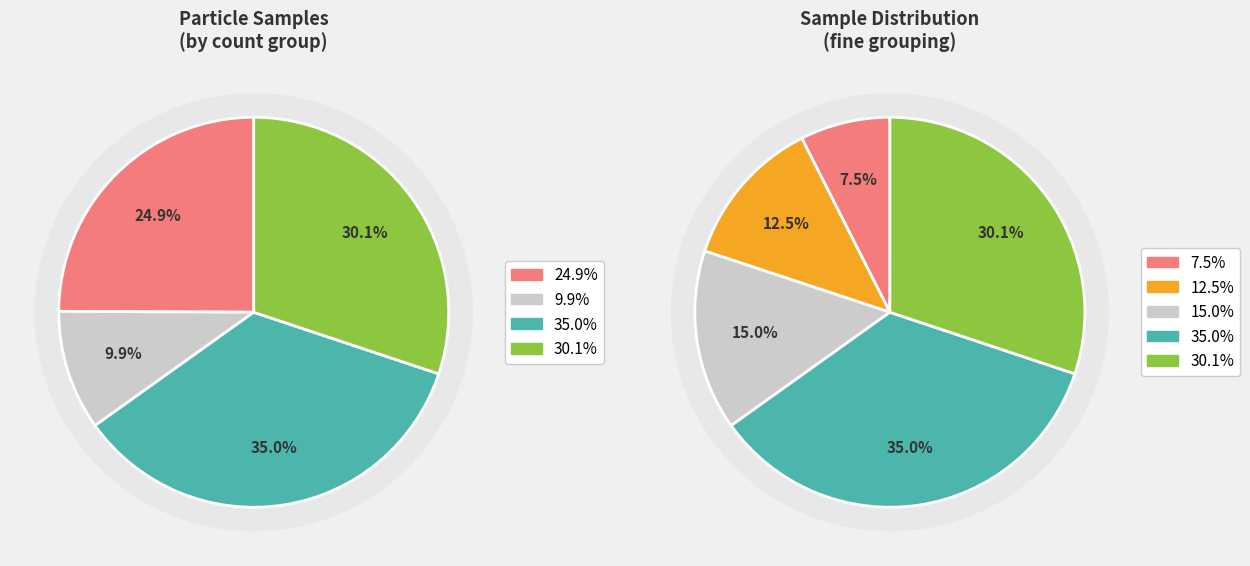

Does 20276 represent more than half of the total?

No